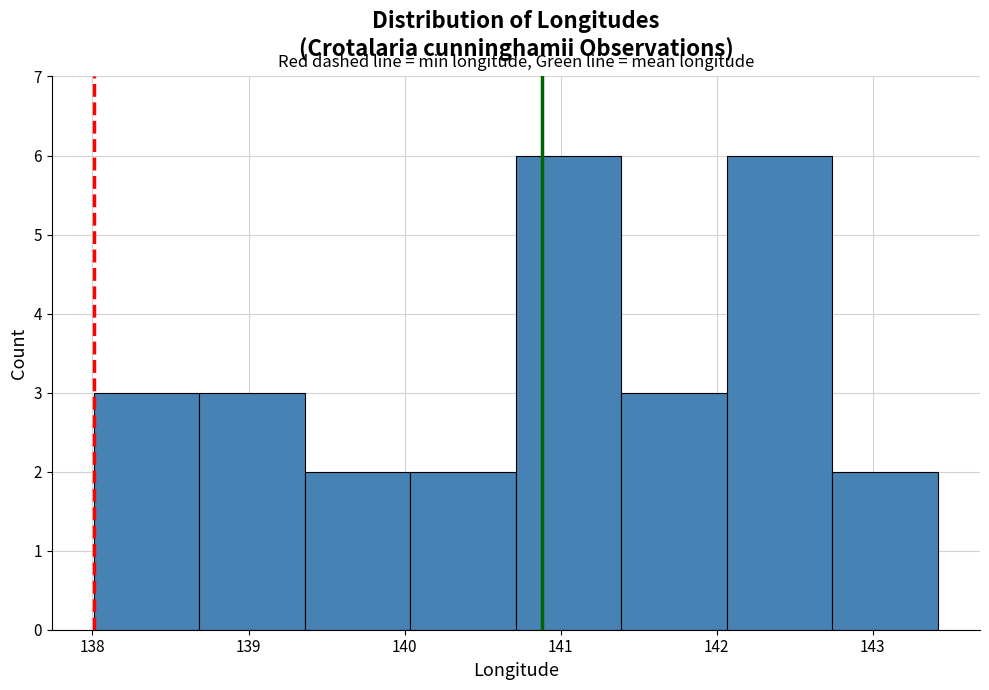

Reading left to right, list every bar in this chart as the range it spans on the x-axis followed by its height. Neither the bar edges nor the heights are printed on the chart, so give them approximately, as read against the axes.

138.0 to 138.7: 3
138.7 to 139.4: 3
139.4 to 140.0: 2
140.0 to 140.7: 2
140.7 to 141.4: 6
141.4 to 142.1: 3
142.1 to 142.7: 6
142.7 to 143.4: 2